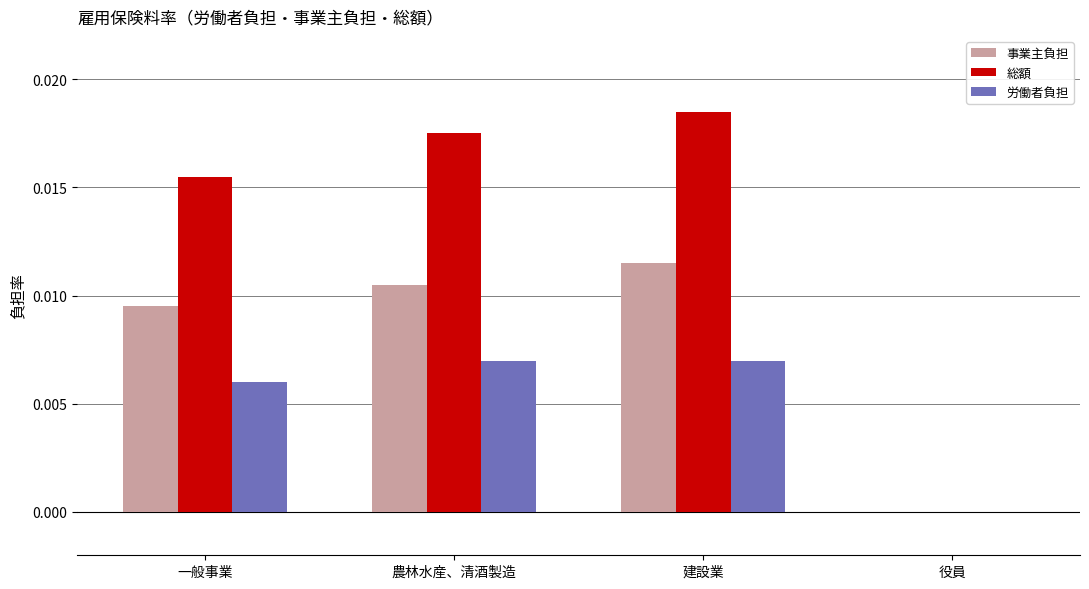

Which category has the highest value across all series?

建設業